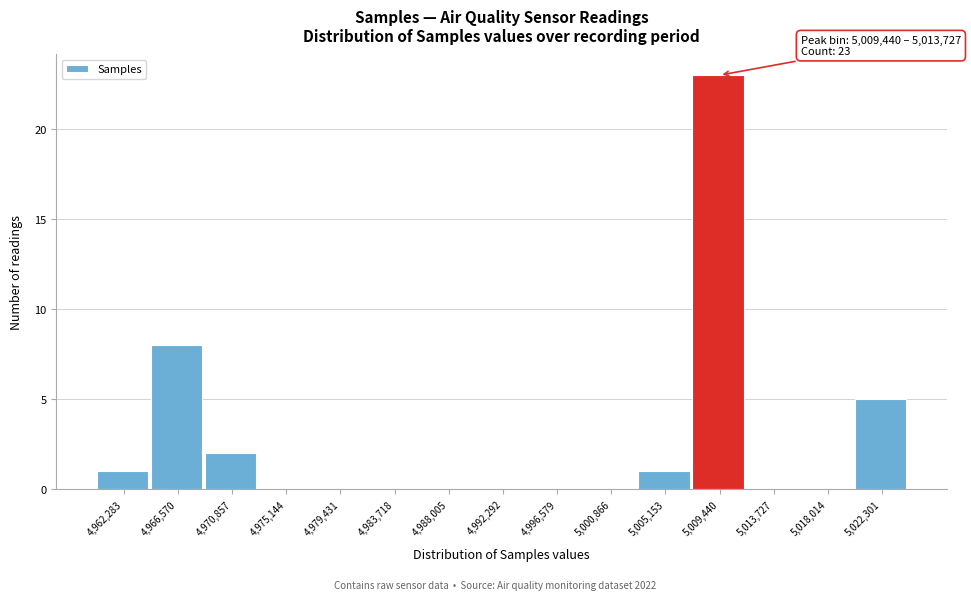

Reading left to right, list all the values displayed in this chart.

4,962,283=1	4,966,570=8	4,970,857=2	4,975,144=0	4,979,431=0	4,983,718=0	4,988,005=0	4,992,292=0	4,996,579=0	5,000,866=0	5,005,153=1	5,009,440=23	5,013,727=0	5,018,014=0	5,022,301=5